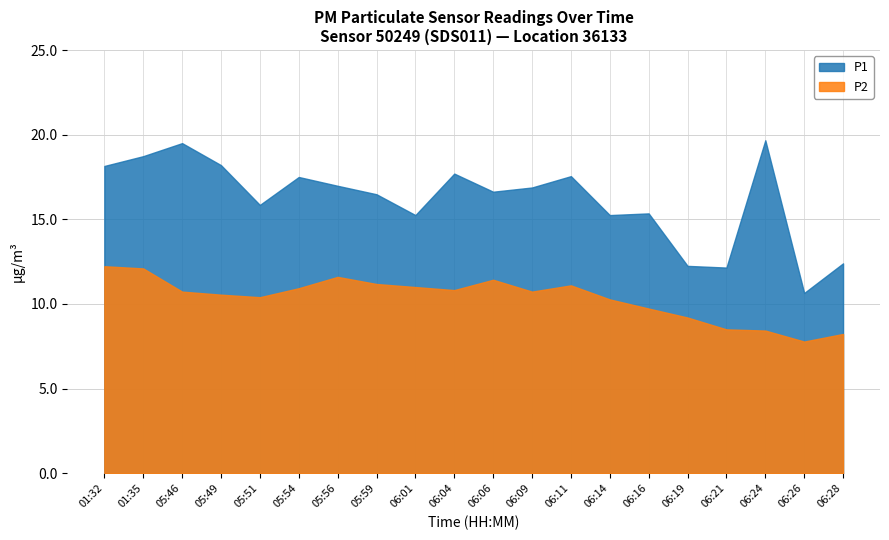

How many values in the P2 series are below 10?

6